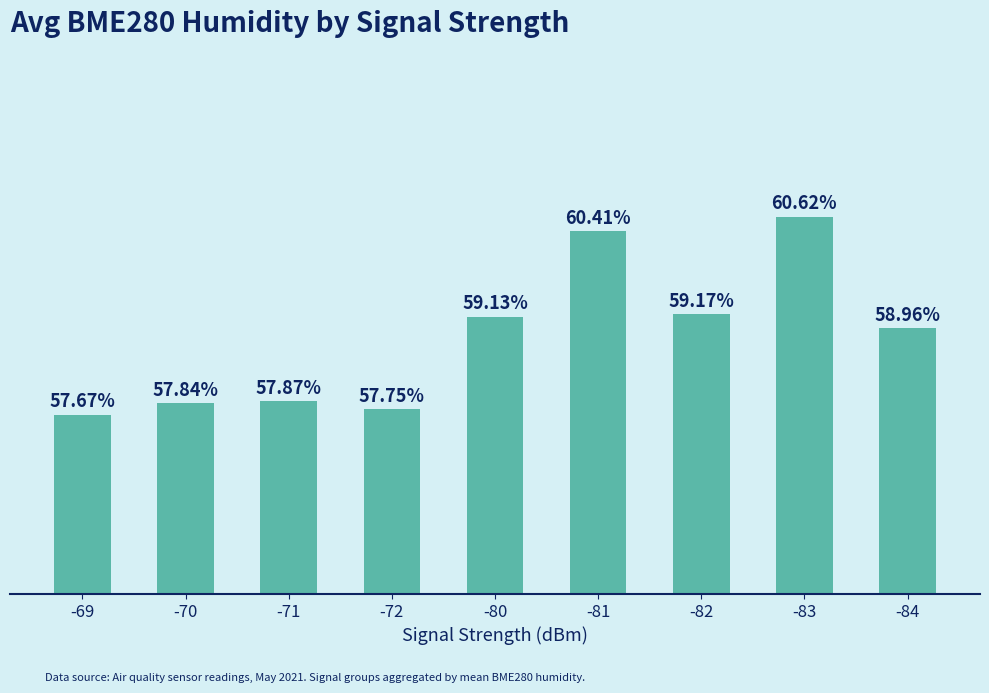

List the labels in order of value, smallest first.

-69, -72, -70, -71, -84, -80, -82, -81, -83